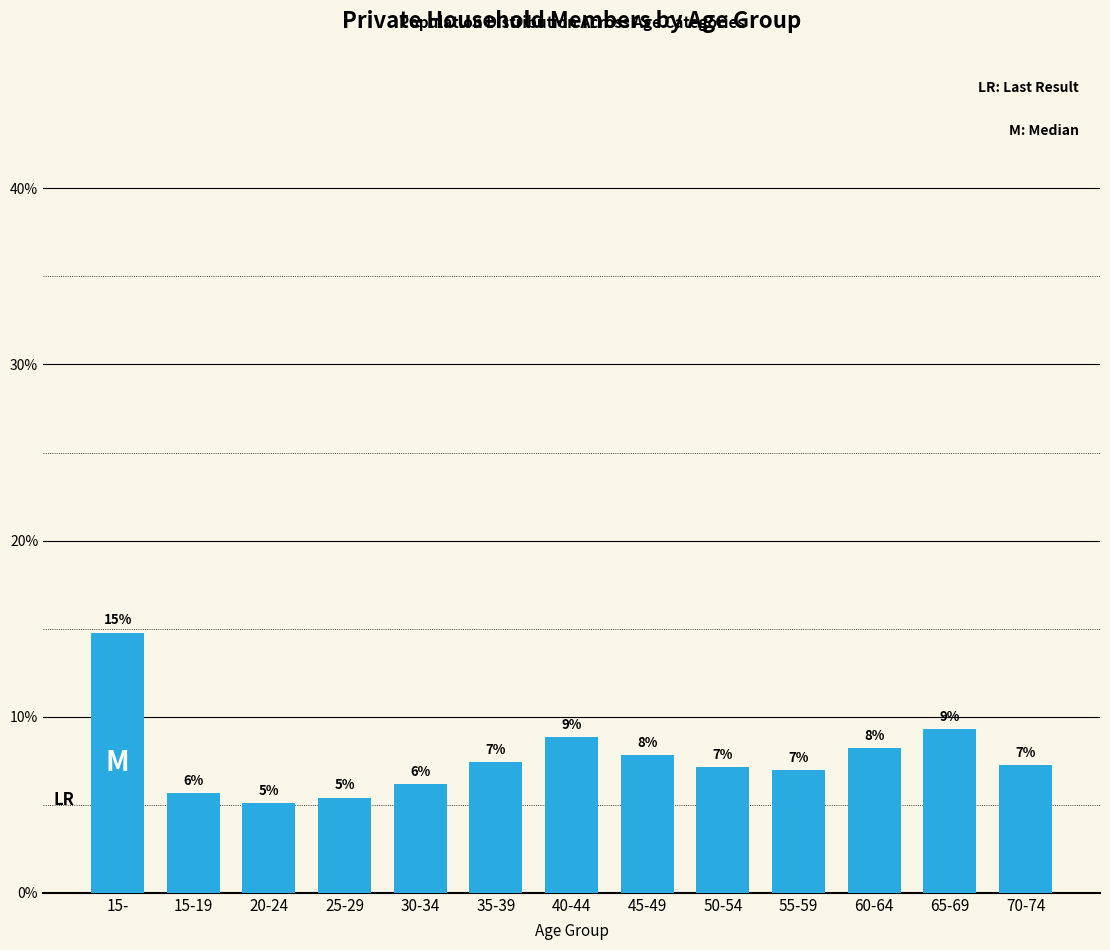

What is the minimum value shown in the chart?

5.1